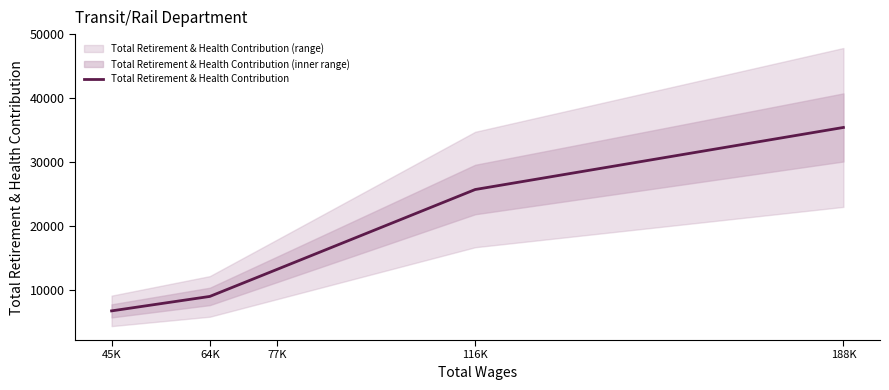

True or false: there are more than 1 points higher than both neighbors.

False